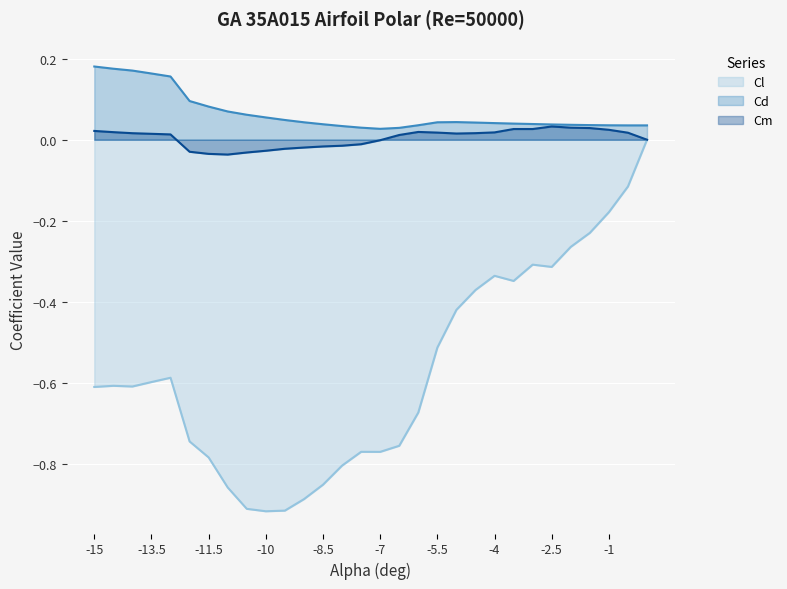

True or false: Cm and Cd intersect in this chart.

False